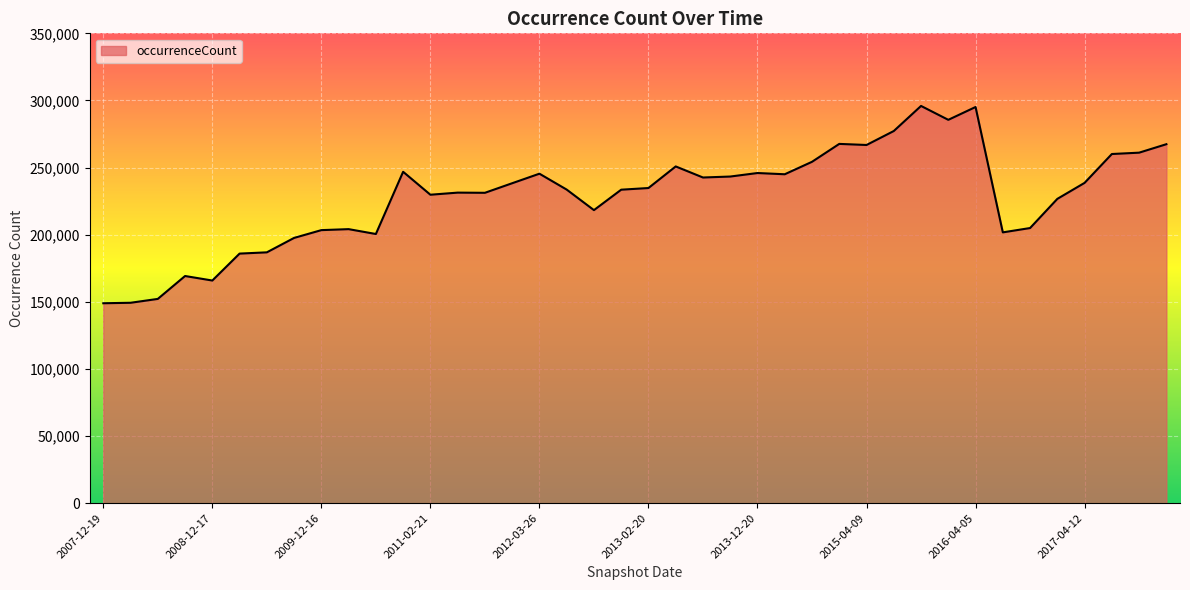

What is the greatest value displayed?

295907